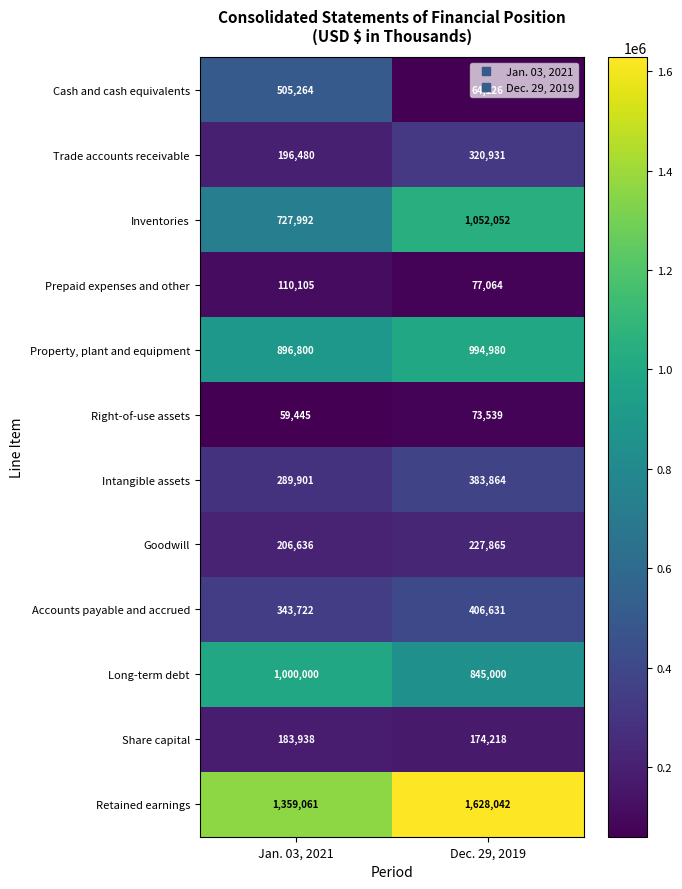

At which category does the chart reach its minimum across all series?

Jan. 03, 2021